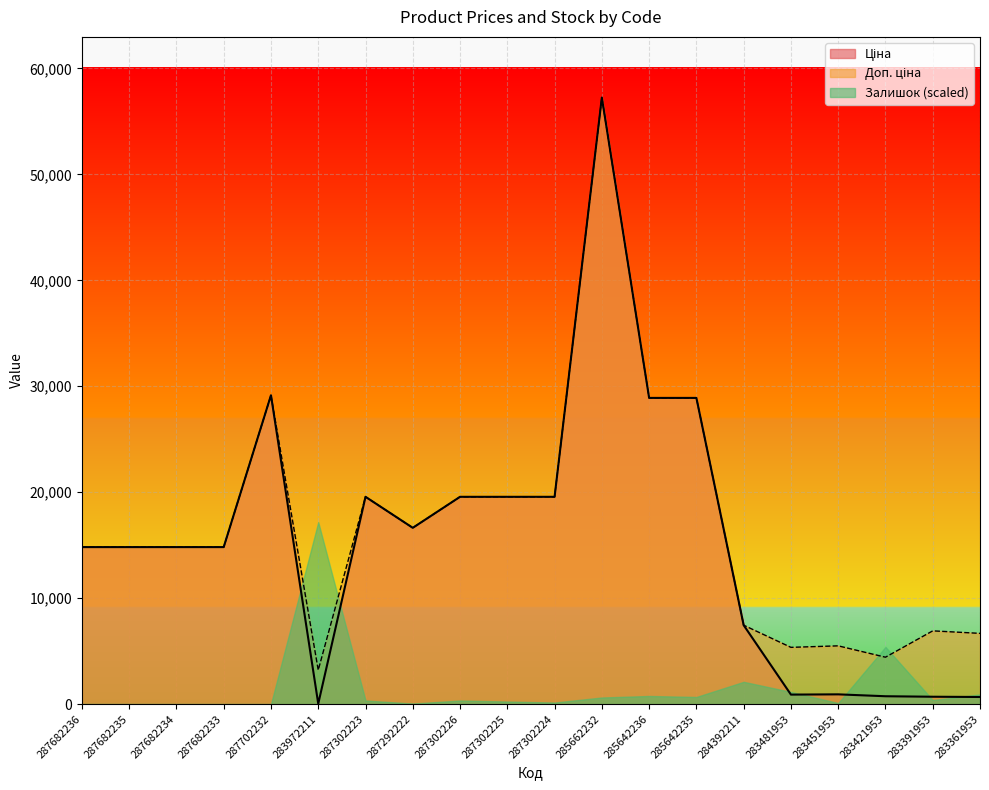

Reading right to left, list all the values displayed in this chart.

Ціна: 667.4	691.0	737.2	915.8	892.2	7444.6	28901.7	28901.7	57258.0	19564.9	19564.9	19564.9	16636.8	19564.9	32.0	29152.3	14817.6	14817.6	14817.6	14817.6
Доп. ціна: 6673.6	6910.3	4423.0	5495.0	5353.1	7444.6	28901.7	28901.7	57258.0	19564.9	19564.9	19564.9	16636.8	19564.9	3205.0	29152.3	14817.6	14817.6	14817.6	14817.6